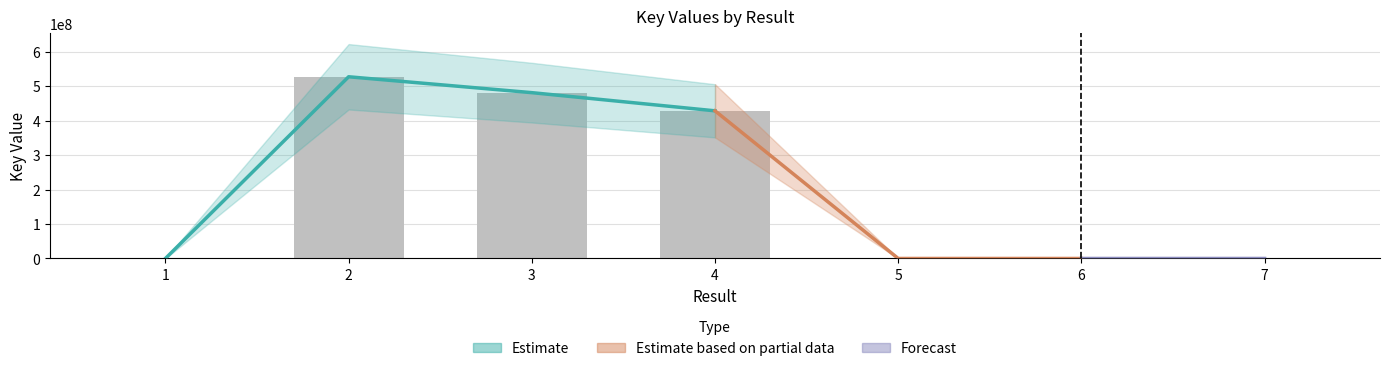

Count the number of values greater than 3545.

3